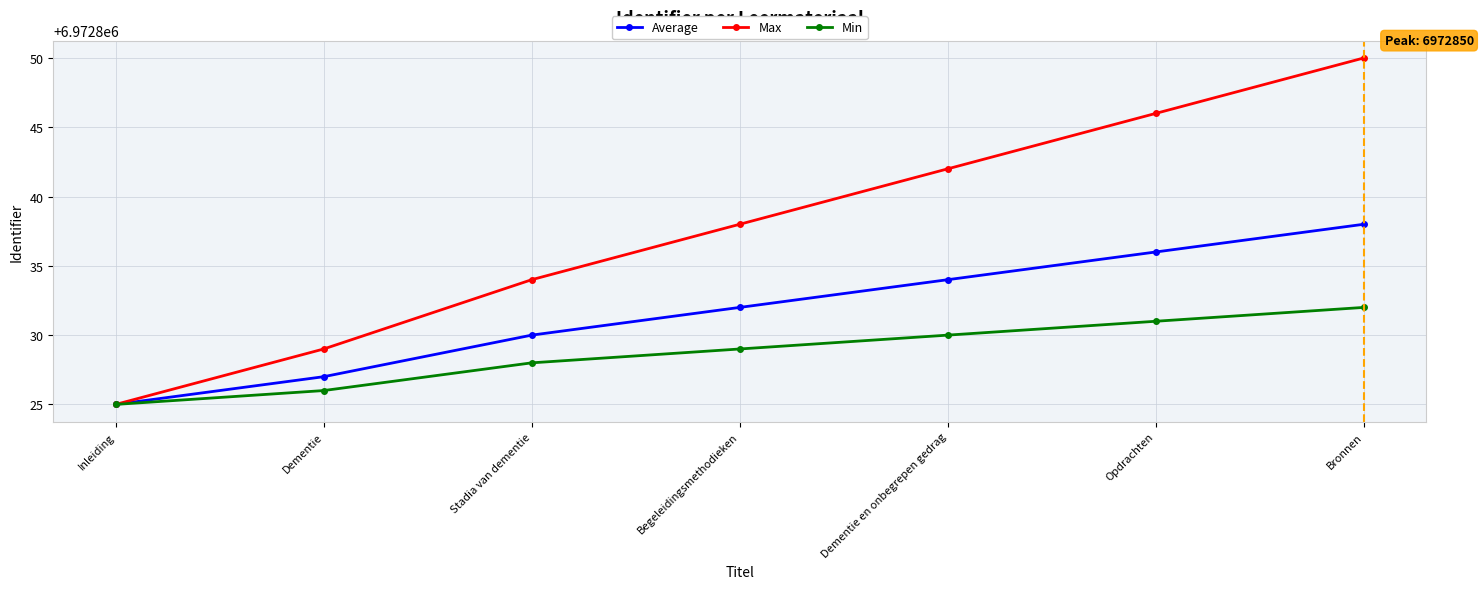

Between Stadia van dementie and Opdrachten, which series saw the biggest shift?

Max